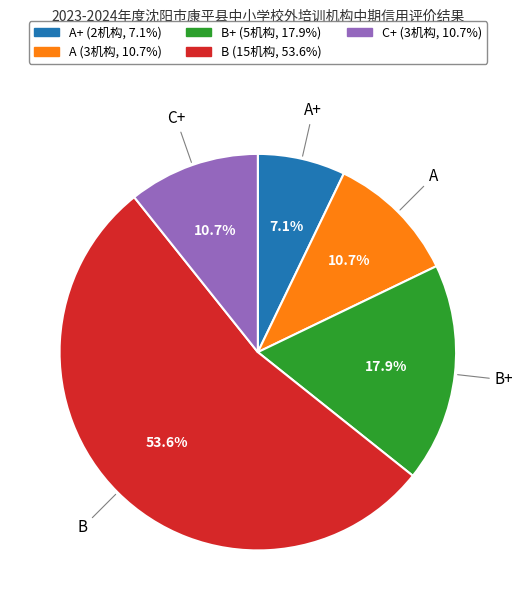

Is there a majority slice in this chart?

Yes